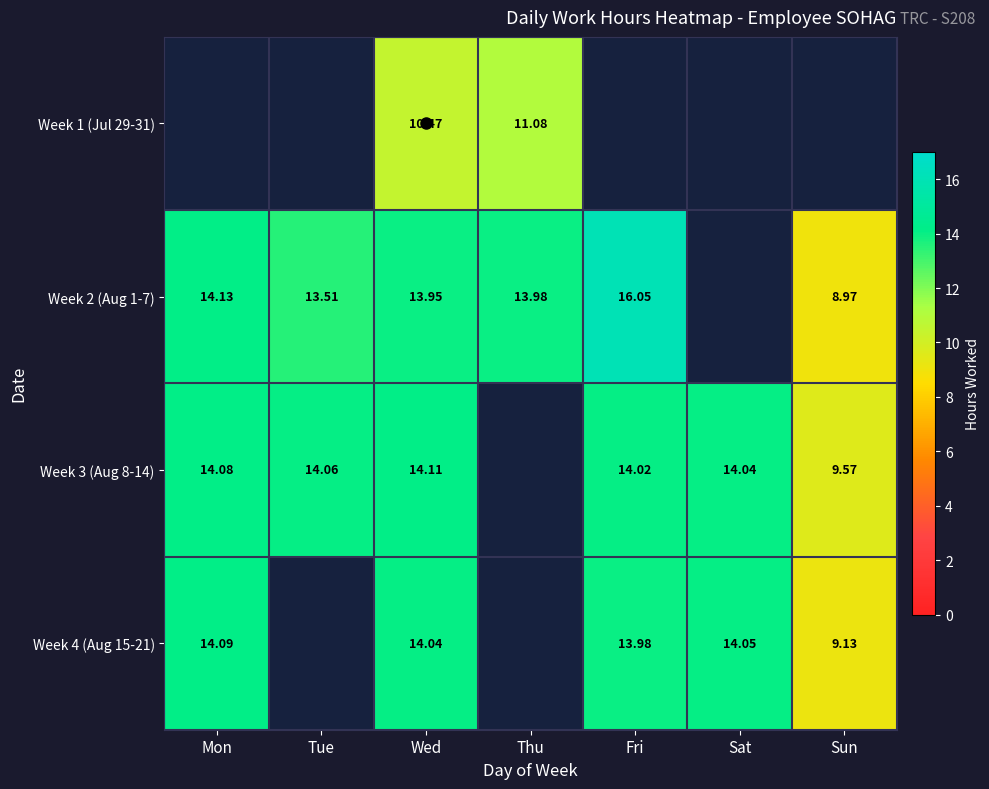

How many data points does each series have?

7